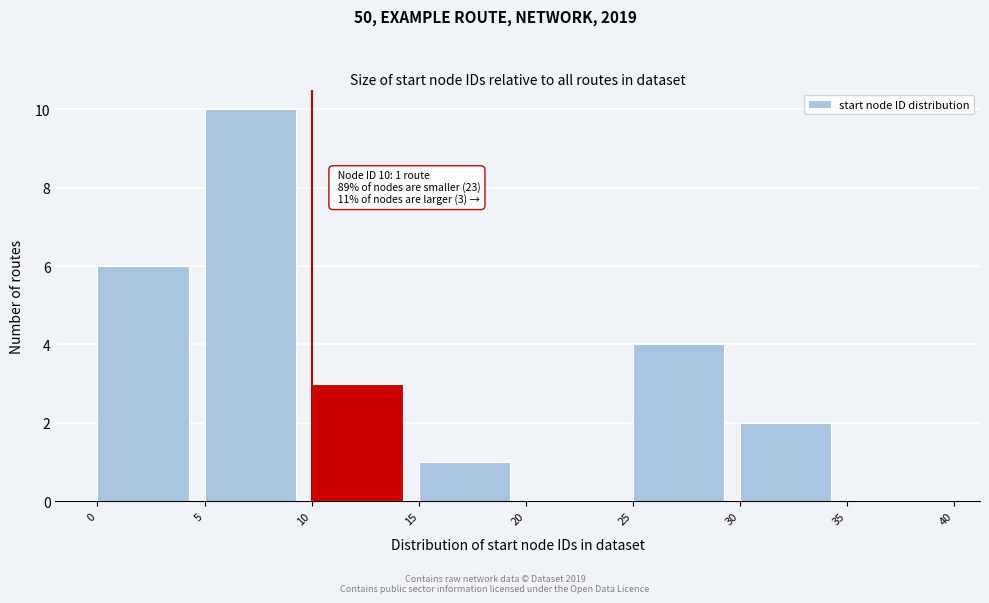

Which range on the x-axis has the tallest bar?

5 to 10